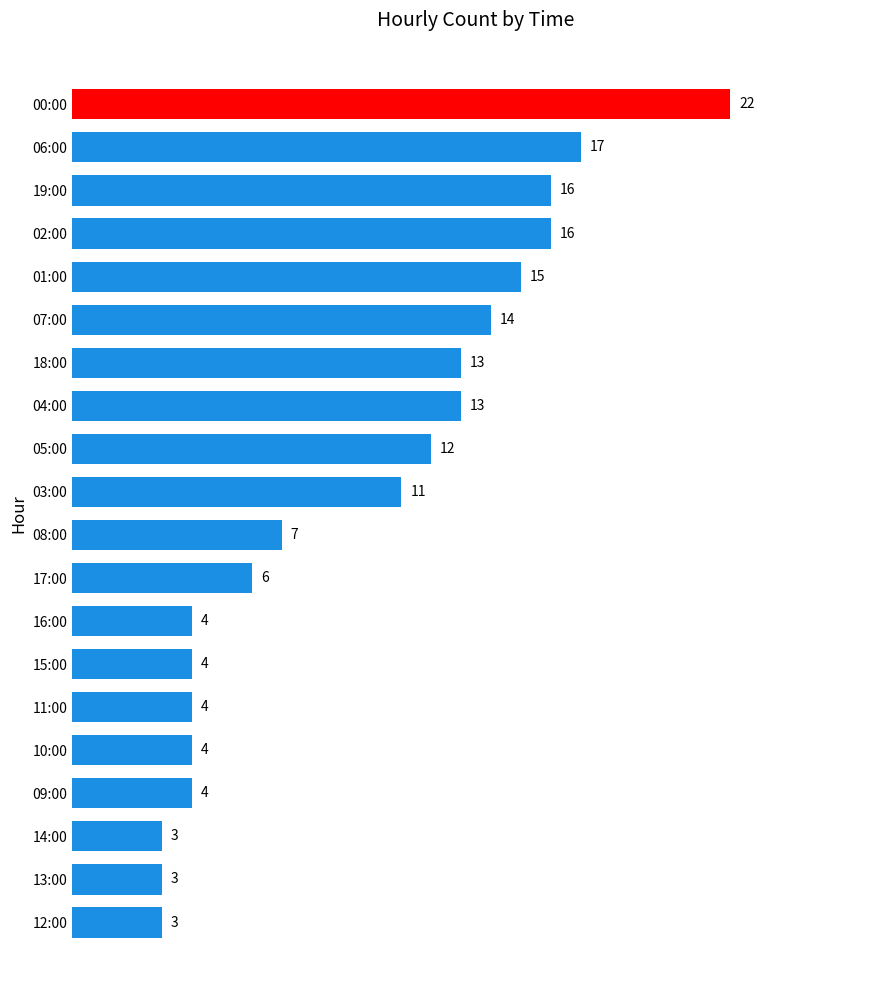

Reading top to bottom, list all the values displayed in this chart.

00:00=22	06:00=17	19:00=16	02:00=16	01:00=15	07:00=14	18:00=13	04:00=13	05:00=12	03:00=11	08:00=7	17:00=6	16:00=4	15:00=4	11:00=4	10:00=4	09:00=4	14:00=3	13:00=3	12:00=3